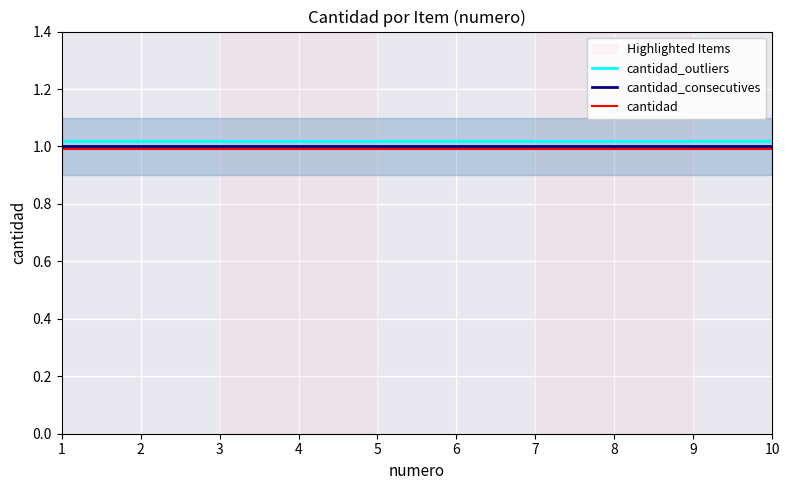

What is the value of the cantidad_consecutives point at the 2nd from the left?

1.0